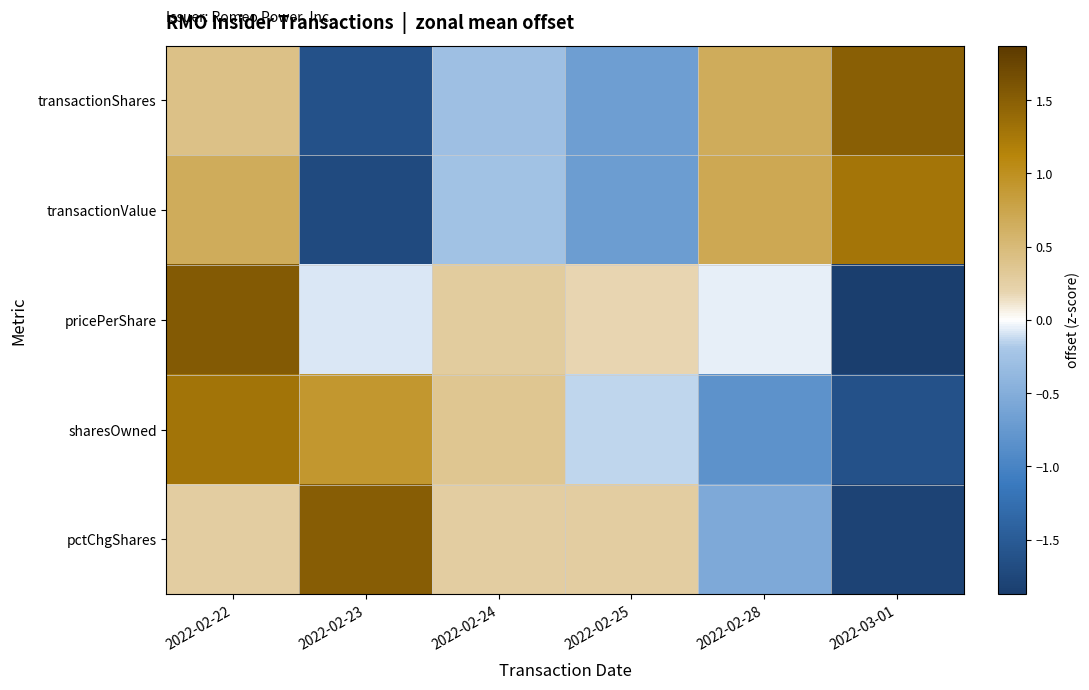

Reading right to left, list all the values displayed in this chart.

transactionShares: 2022-03-01=1.5	2022-02-28=0.7	2022-02-25=-0.7	2022-02-24=-0.3	2022-02-23=-1.6	2022-02-22=0.4
transactionValue: 2022-03-01=1.3	2022-02-28=0.7	2022-02-25=-0.7	2022-02-24=-0.3	2022-02-23=-1.7	2022-02-22=0.7
pricePerShare: 2022-03-01=-1.9	2022-02-28=-0.1	2022-02-25=0.2	2022-02-24=0.3	2022-02-23=-0.1	2022-02-22=1.5
sharesOwned: 2022-03-01=-1.6	2022-02-28=-0.8	2022-02-25=-0.1	2022-02-24=0.4	2022-02-23=0.9	2022-02-22=1.3
pctChgShares: 2022-03-01=-1.8	2022-02-28=-0.5	2022-02-25=0.3	2022-02-24=0.3	2022-02-23=1.5	2022-02-22=0.3